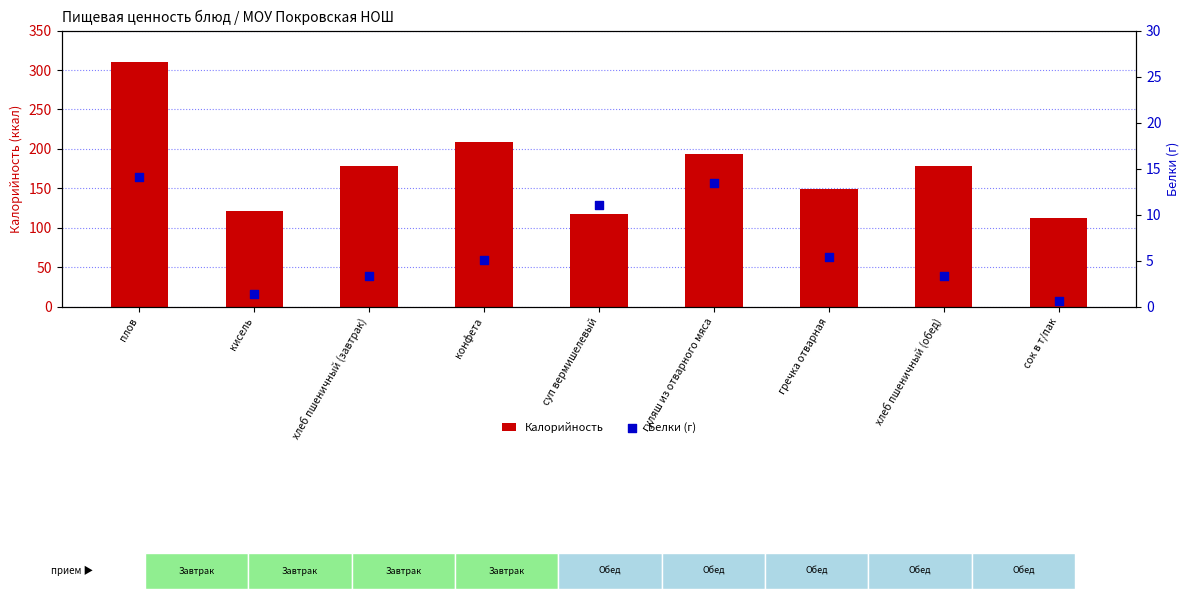

Which series has the largest total across all categories?

Калорийность